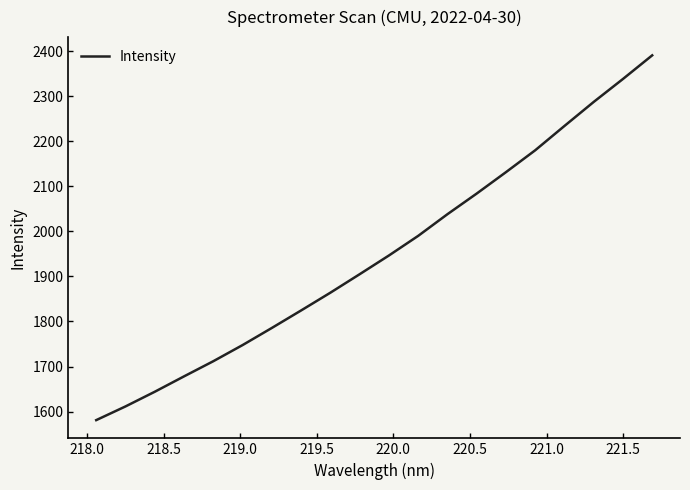

What is the difference between the maximum and minimum values?

810.1